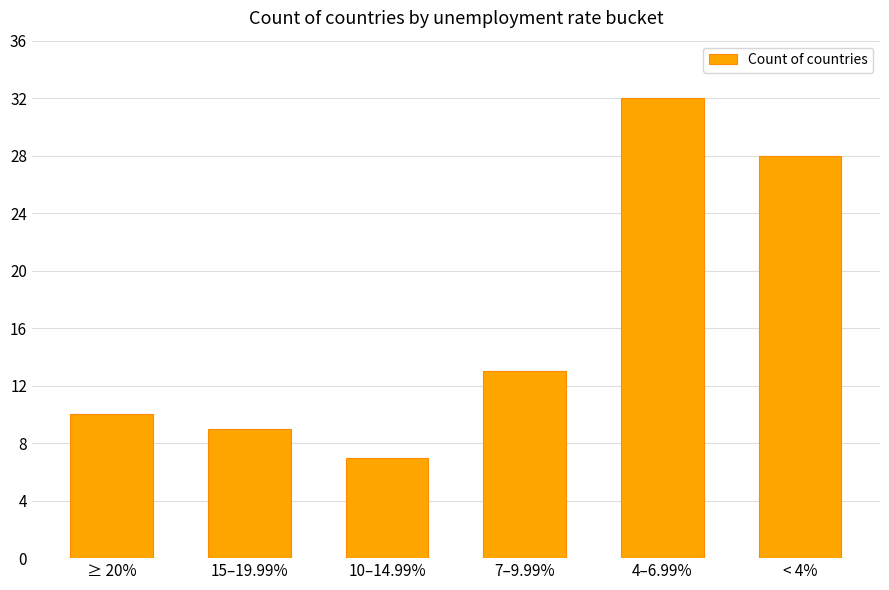

What position from the right is 4–6.99%?

2